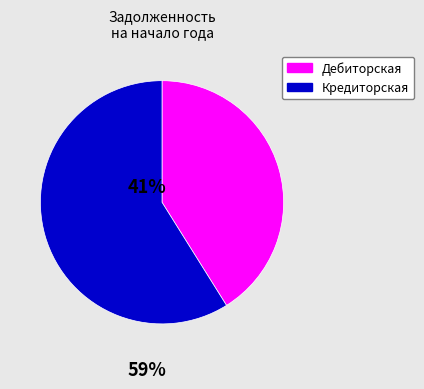

Is there a majority slice in this chart?

Yes